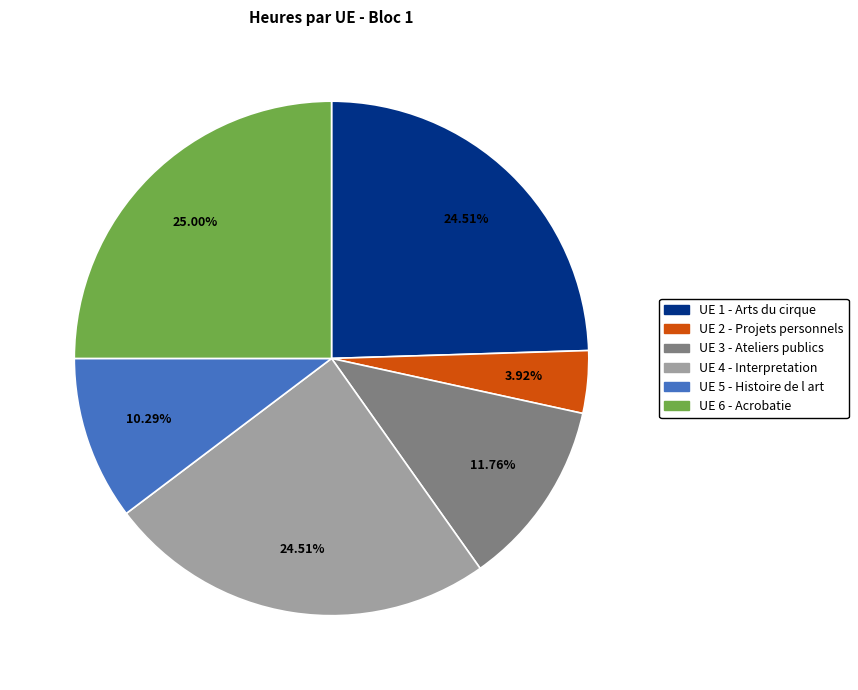

Does any single category account for the majority?

No